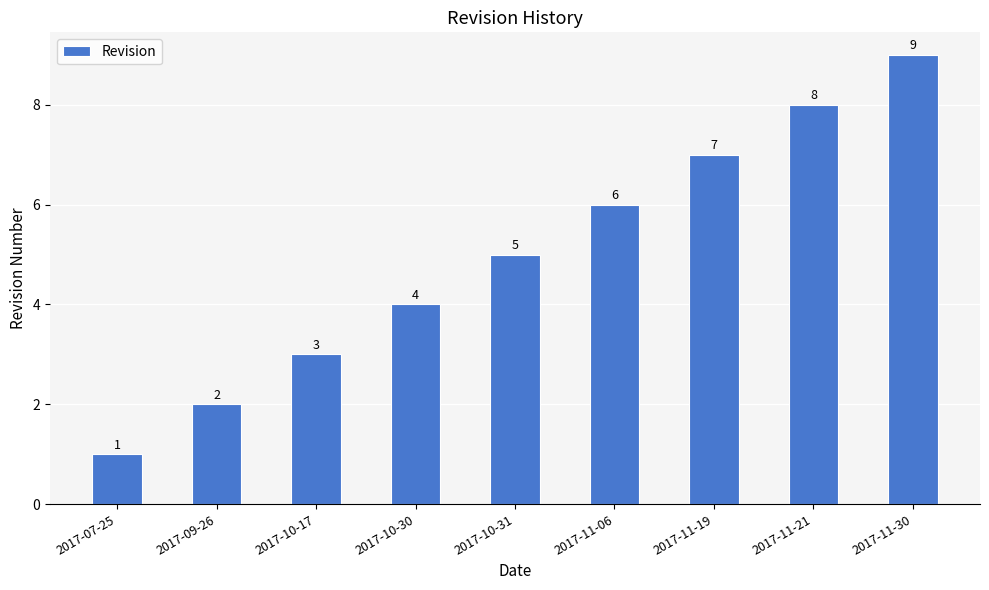

What is the sum of the values at 2017-11-30 and 2017-10-30?

13